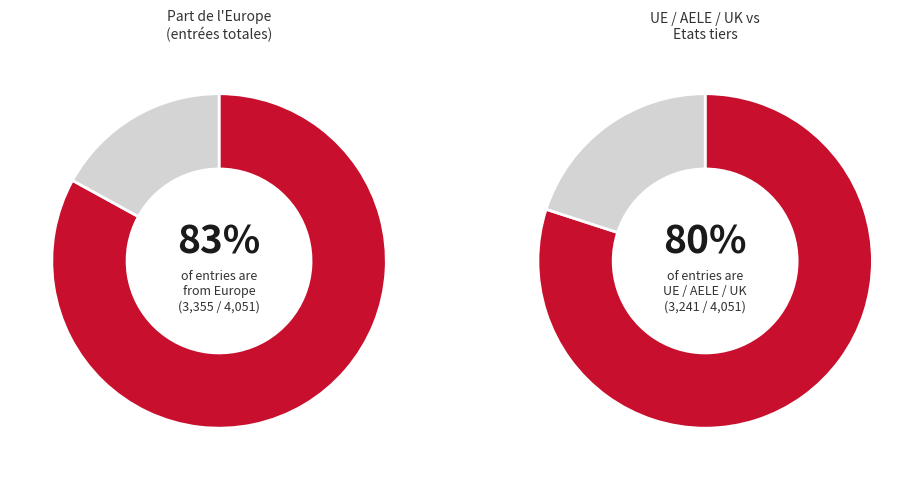

Is it true that Provenance inconnu is 1% of the pie?

False